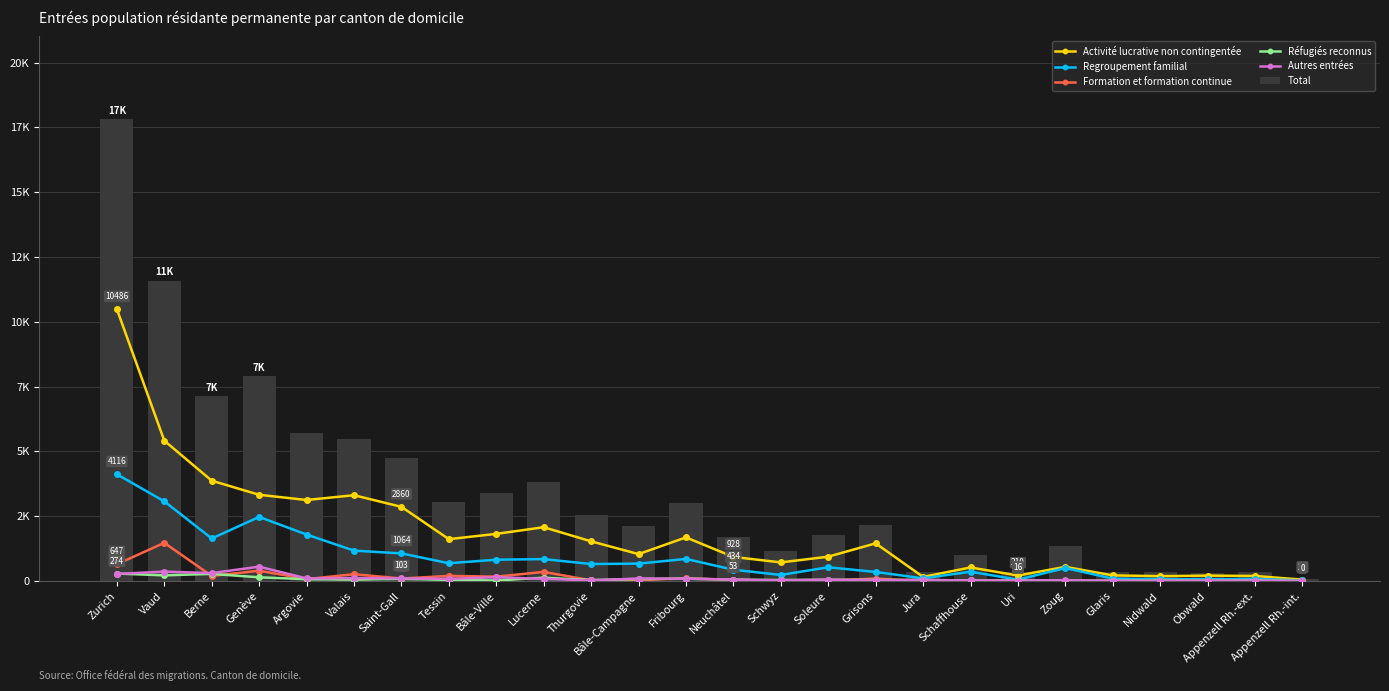

Reading right to left, transcribe all the data shown in this chart.

Activité lucrative non contingentée: 51	194	206	187	215	545	210	522	157	1452	937	717	928	1681	1037	1529	2074	1817	1614	2860	3309	3124	3325	3869	5412	10486
Regroupement familial: 22	81	66	71	91	500	51	358	101	348	529	232	434	850	670	654	844	821	684	1064	1170	1791	2471	1640	3072	4116
Formation et formation continue: 0	1	3	4	3	16	13	9	0	91	14	3	44	106	29	26	349	167	196	95	261	72	396	195	1471	647
Réfugiés reconnus: 1	13	3	4	6	9	21	22	39	38	47	37	50	89	77	36	126	18	41	83	51	68	142	274	217	287
Autres entrées: 0	12	7	3	5	27	16	21	34	27	51	20	53	88	94	24	81	145	81	103	107	100	552	304	361	274
Total: 79	346	323	329	356	1336	358	1002	360	2173	1780	1157	1686	3021	2138	2552	3820	3389	3061	4762	5491	5701	7890	7118	11577	17804